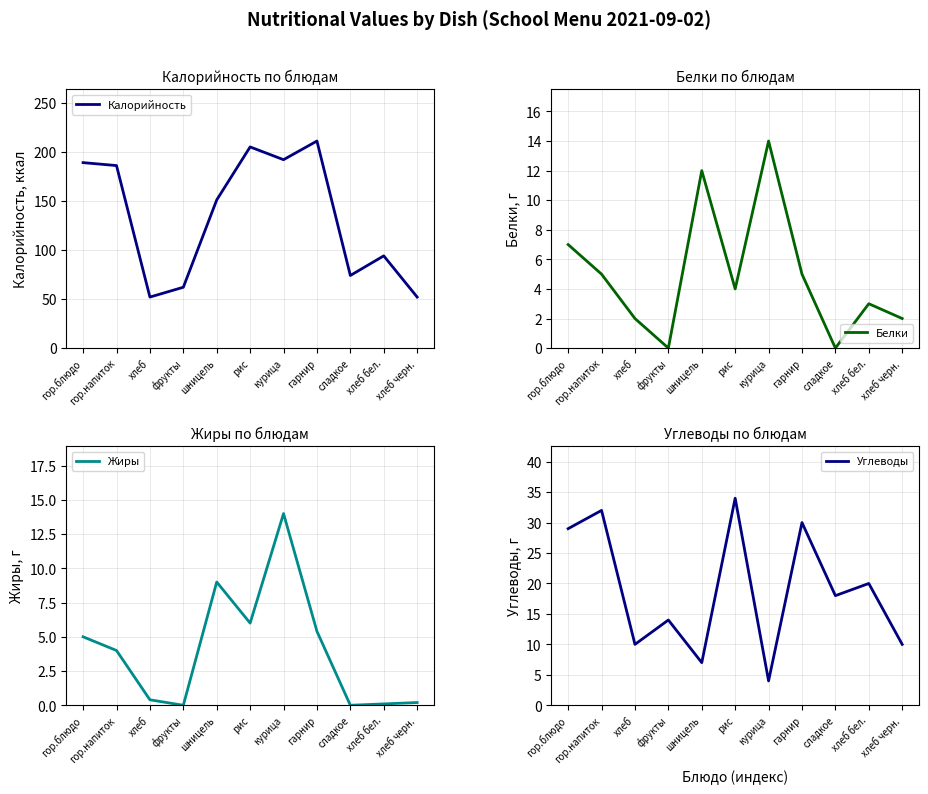

The value of Калорийность at хлеб is 52.0. True or false?

True